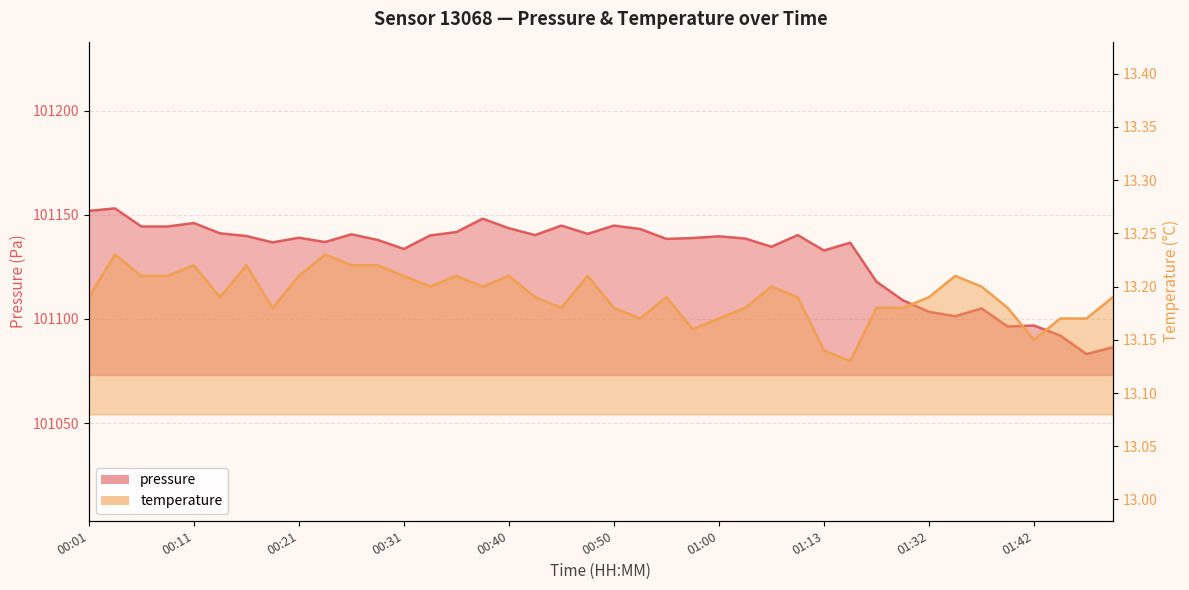

Reading left to right, transcribe all the data shown in this chart.

pressure: 00:01=101151.8	00:03=101153.0	00:06=101144.3	00:09=101144.3	00:11=101146.0	00:13=101141.1	00:16=101139.8	00:18=101136.7	00:21=101138.9	00:23=101136.9	00:26=101140.6	00:28=101137.9	00:31=101133.6	00:33=101140.0	00:36=101141.7	00:38=101148.1	00:40=101143.5	00:43=101140.2	00:45=101144.8	00:48=101140.8	00:50=101144.8	00:53=101143.1	00:55=101138.4	00:58=101138.8	01:00=101139.6	01:02=101138.6	01:05=101134.6	01:10=101140.2	01:13=101132.8	01:15=101136.6	01:26=101117.9	01:29=101109.0	01:32=101103.4	01:34=101101.3	01:37=101105.0	01:39=101096.3	01:42=101096.8	01:44=101092.0	01:47=101083.1	01:49=101086.4
temperature: 00:01=13.2	00:03=13.2	00:06=13.2	00:09=13.2	00:11=13.2	00:13=13.2	00:16=13.2	00:18=13.2	00:21=13.2	00:23=13.2	00:26=13.2	00:28=13.2	00:31=13.2	00:33=13.2	00:36=13.2	00:38=13.2	00:40=13.2	00:43=13.2	00:45=13.2	00:48=13.2	00:50=13.2	00:53=13.2	00:55=13.2	00:58=13.2	01:00=13.2	01:02=13.2	01:05=13.2	01:10=13.2	01:13=13.1	01:15=13.1	01:26=13.2	01:29=13.2	01:32=13.2	01:34=13.2	01:37=13.2	01:39=13.2	01:42=13.2	01:44=13.2	01:47=13.2	01:49=13.2